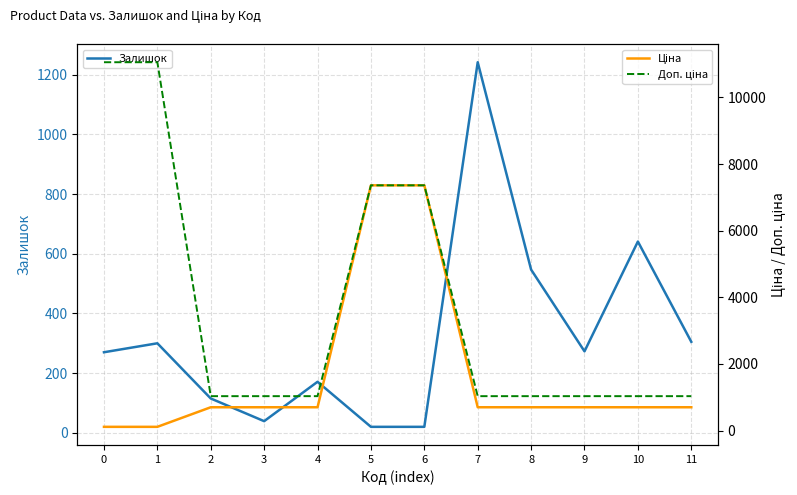

Reading left to right, list all the values displayed in this chart.

Залишок: 270.0	300.0	115.0	39.0	171.0	20.0	20.0	1242.0	547.0	273.0	641.0	305.0
Ціна: 110.5	110.5	698.3	698.3	698.3	7360.2	7360.2	698.3	698.3	698.3	698.3	698.3
Доп. ціна: 11055.0	11055.0	1031.4	1031.4	1031.4	7360.2	7360.2	1031.4	1031.4	1031.4	1031.4	1031.4